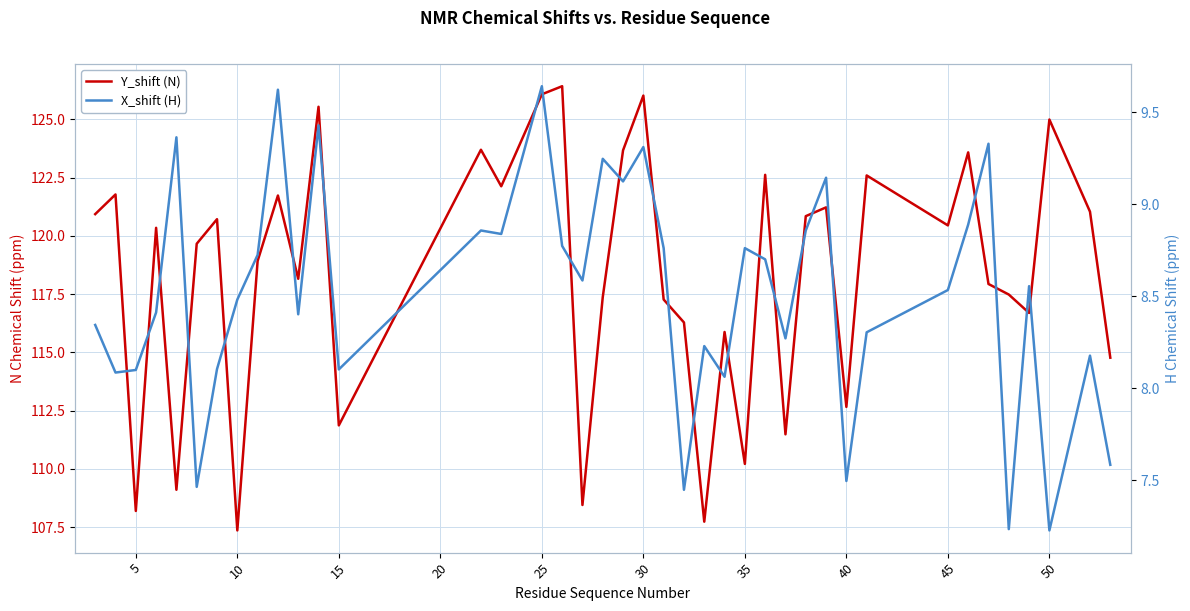

Reading left to right, extract all data points from this chart.

Y_shift (N): 120.9	121.8	108.2	120.3	109.1	119.7	120.7	107.4	118.9	121.7	118.2	125.5	111.9	123.7	122.1	126.1	126.4	108.5	117.4	123.7	126.0	117.3	116.3	107.7	115.9	110.2	122.6	111.5	120.8	121.2	112.7	122.6	120.5	123.6	117.9	117.5	116.7	125.0	121.0	114.8
X_shift (H): 8.3	8.1	8.1	8.4	9.4	7.5	8.1	8.5	8.7	9.6	8.4	9.4	8.1	8.9	8.8	9.6	8.8	8.6	9.2	9.1	9.3	8.8	7.4	8.2	8.1	8.8	8.7	8.3	8.9	9.1	7.5	8.3	8.5	8.9	9.3	7.2	8.6	7.2	8.2	7.6